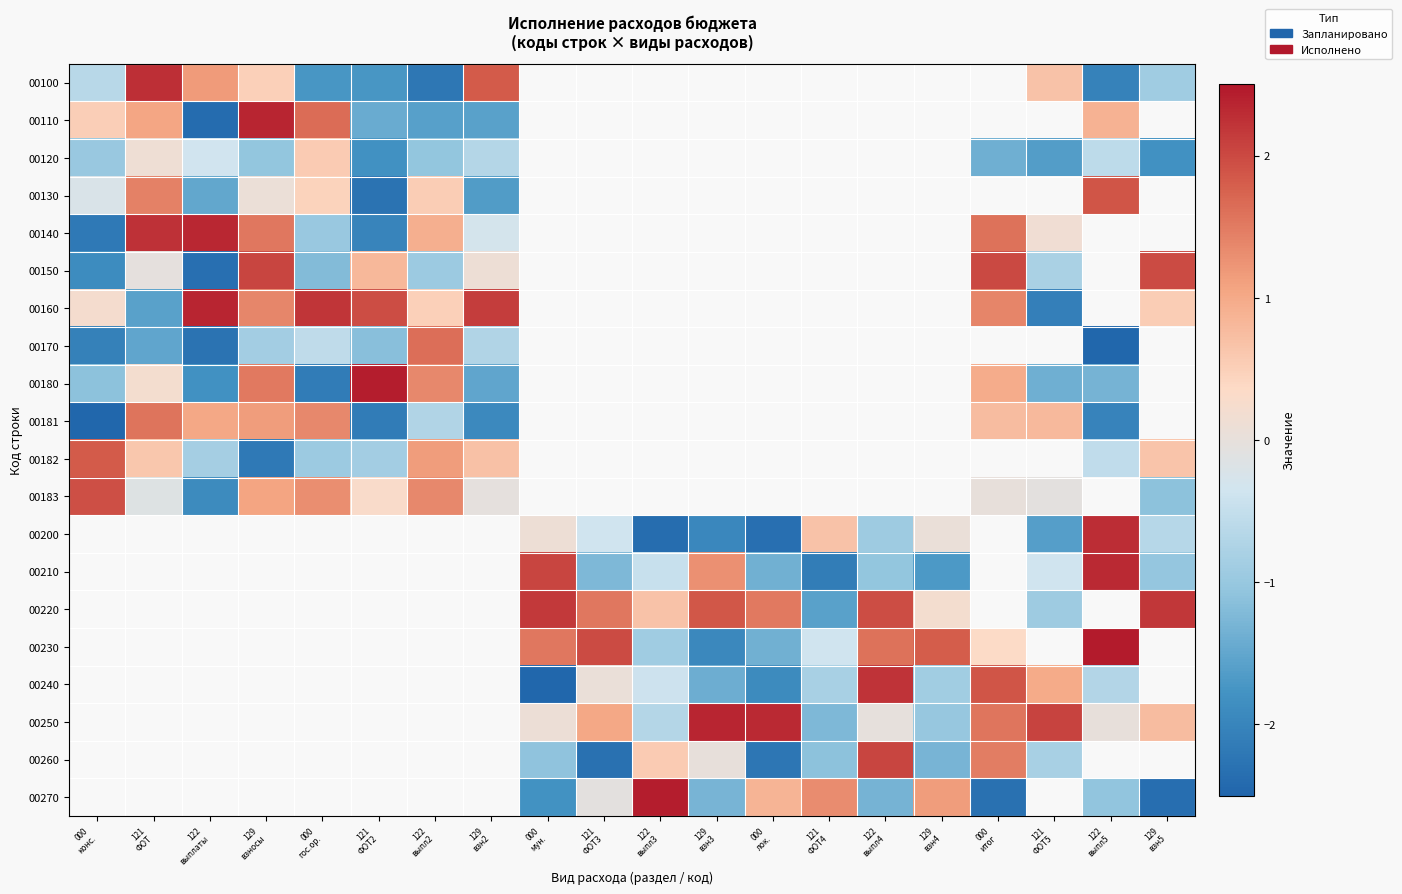

List the series in order of their peak value, lowest first.

00120, 00181, 00170, 00182, 00130, 00183, 00150, 00100, 00140, 00110, 00160, 00180, 00200, 00210, 00220, 00230, 00240, 00250, 00260, 00270